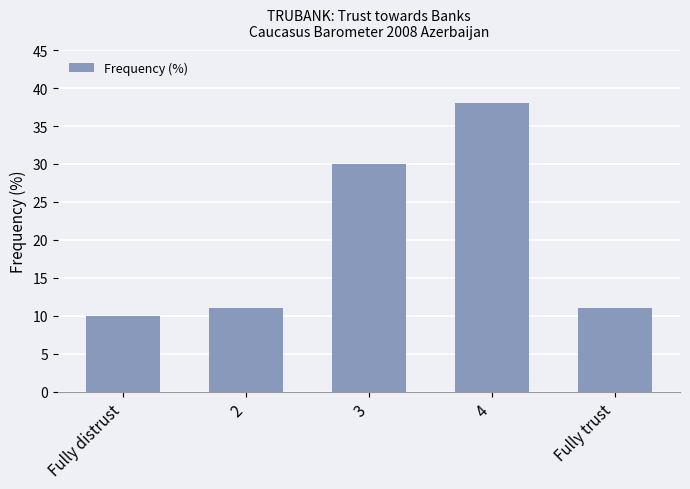

What is the minimum value shown in the chart?

10